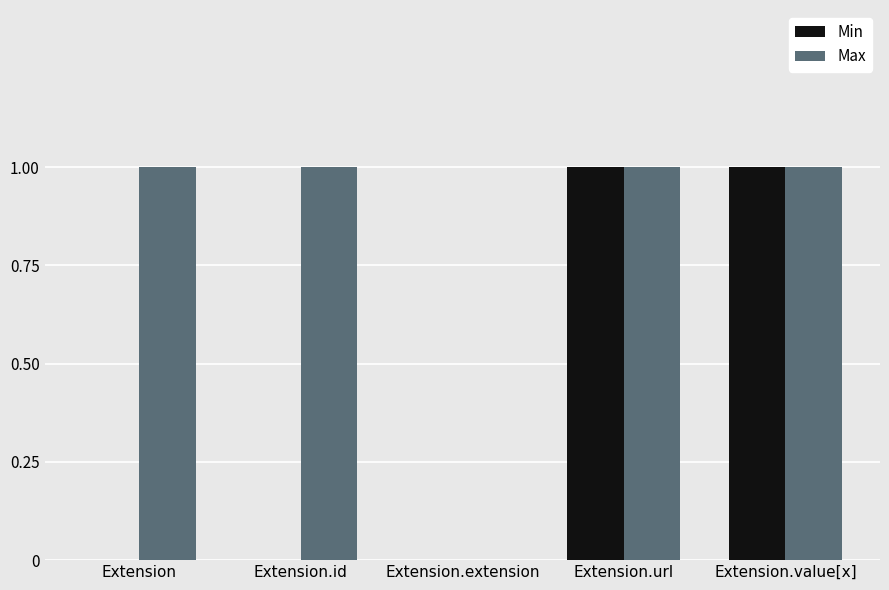

Which series changed the most between Extension.id and Extension.url?

Min